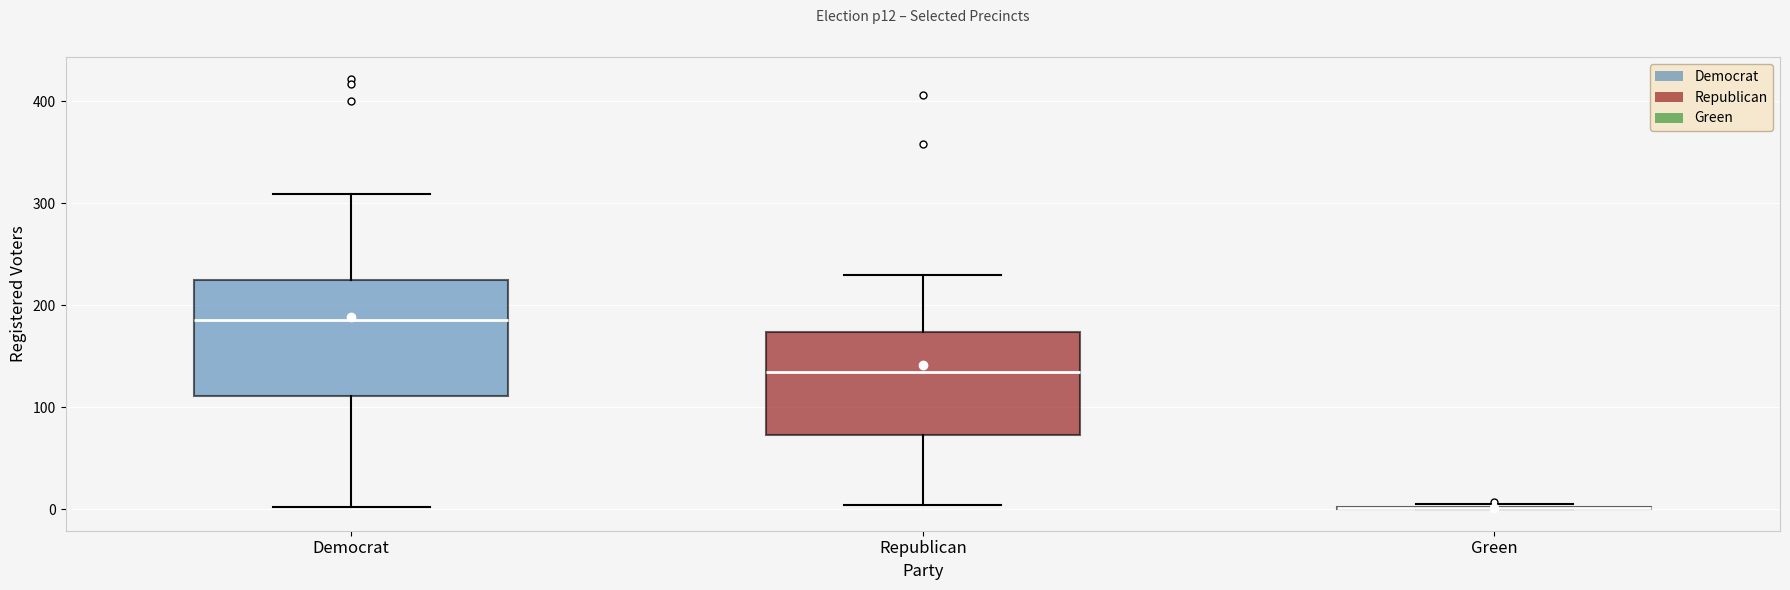

Reading left to right, read every box against the y-axis: the position of its median line, the range the box covers, and the ends of its whiskers. The values are not printed on the chart, so give them approximately, as read against the axis.

Democrat: median 190, box 110 to 230, whiskers 0 to 310
Republican: median 130, box 70 to 170, whiskers 0 to 230
Green: box collapsed to a line at 0, whiskers 0 to 10